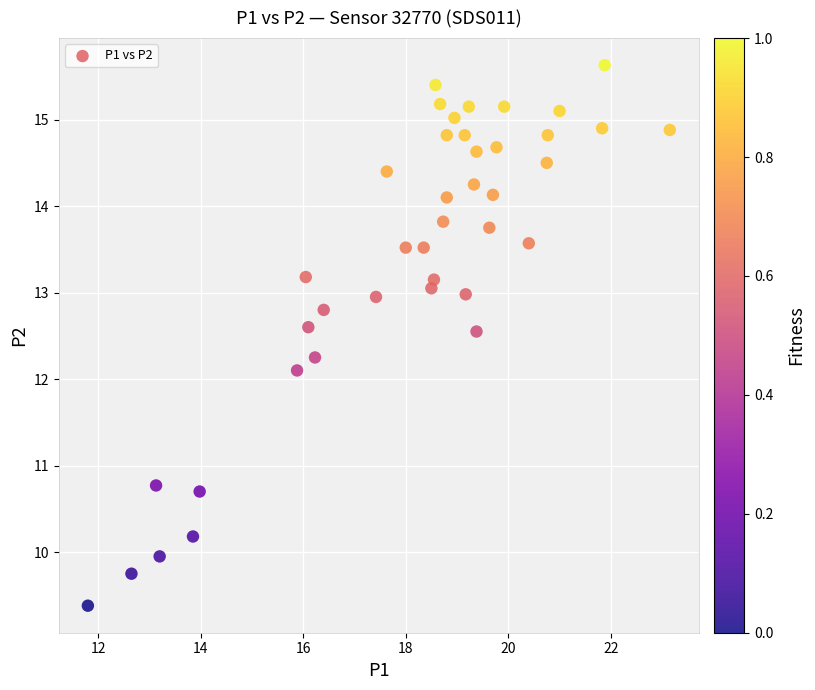

What Y value in the scatter plot is closest to 12?

12.1